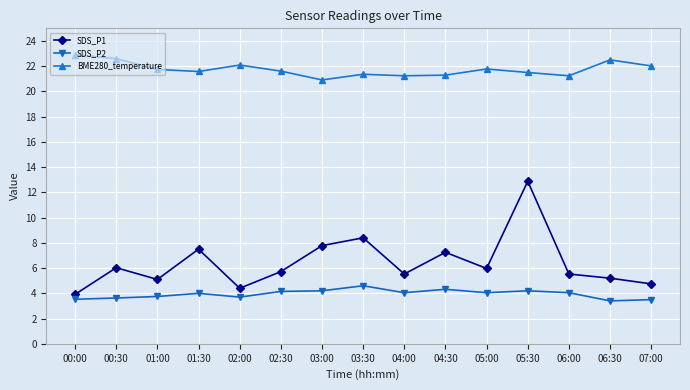

What is the lowest value of the SDS_P1 series?

3.9